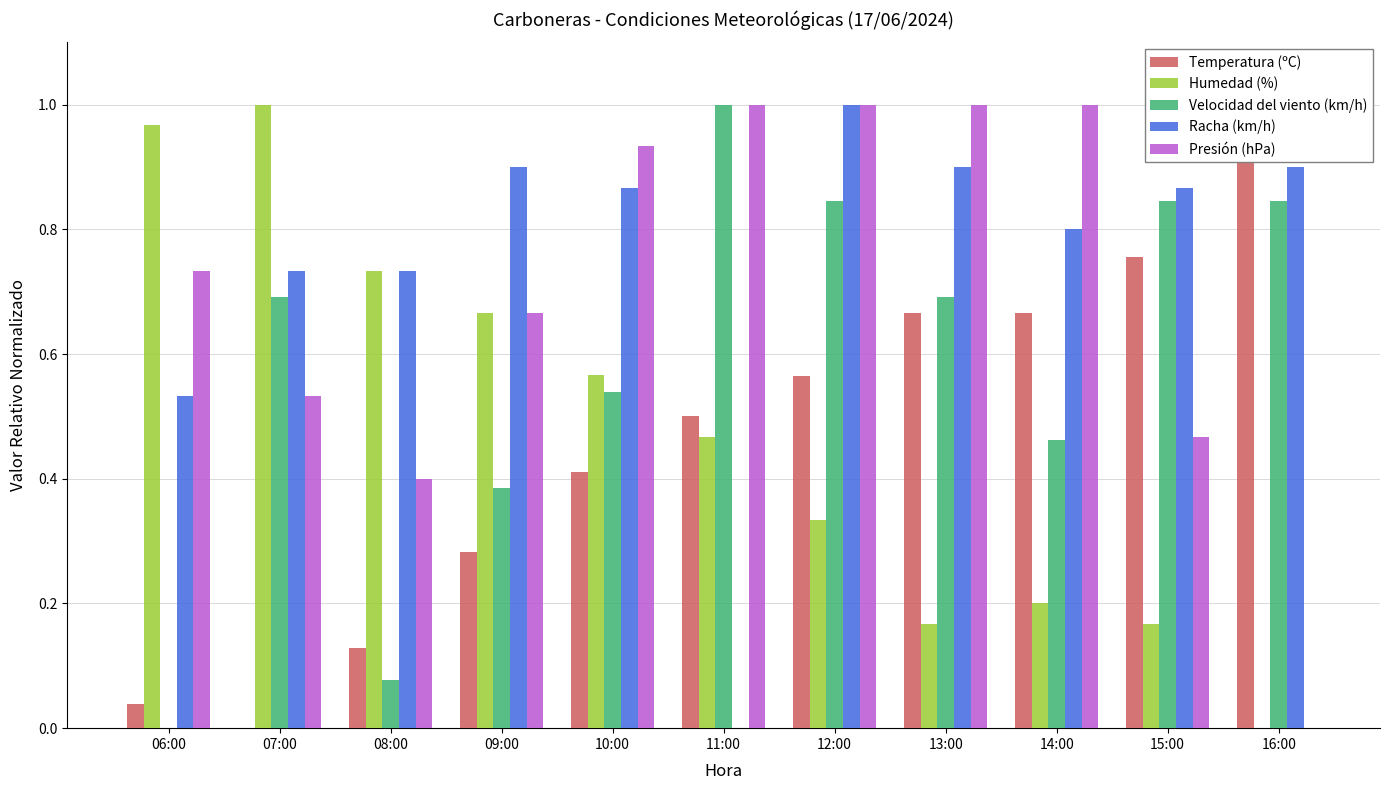

Are the bars horizontal?

No